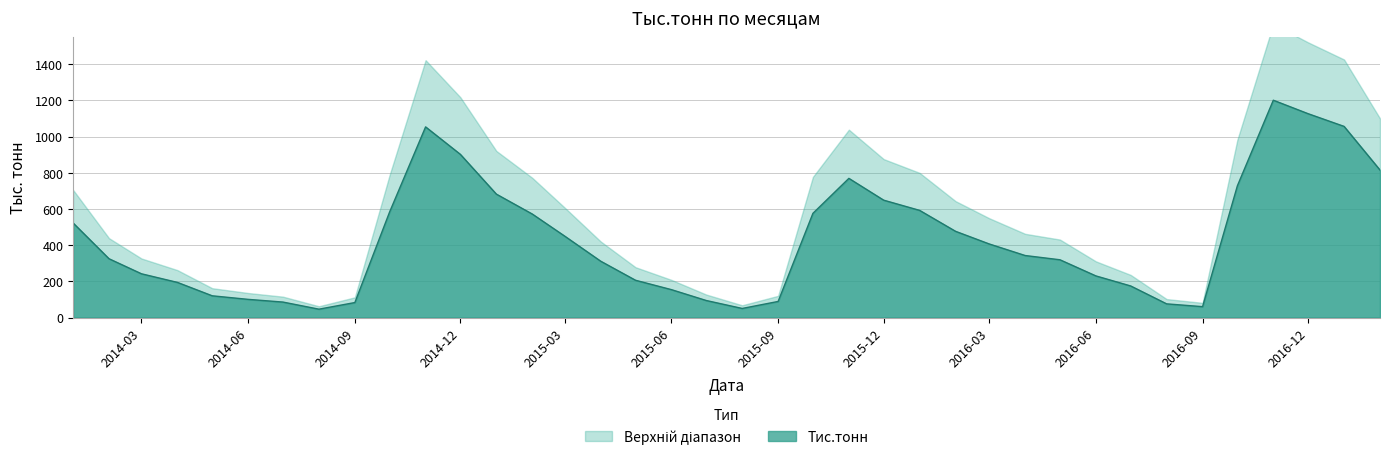

Count the number of categories in the chart.

38